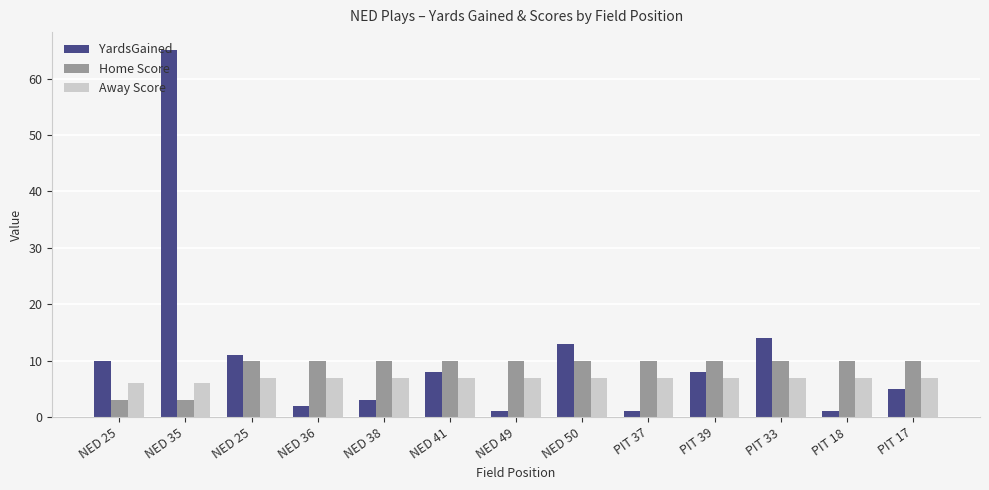

How many series are shown in this chart?

3